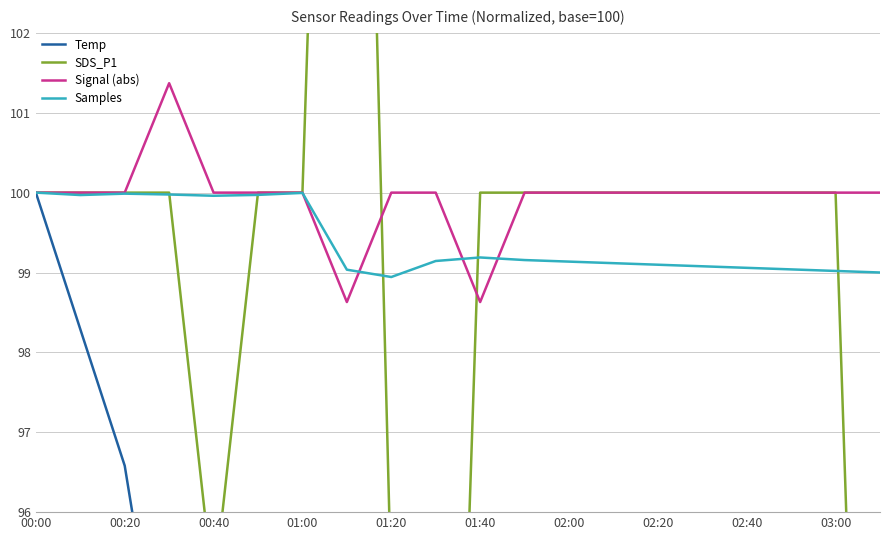

True or false: Samples has a value of 99.1 at 02:40.

True